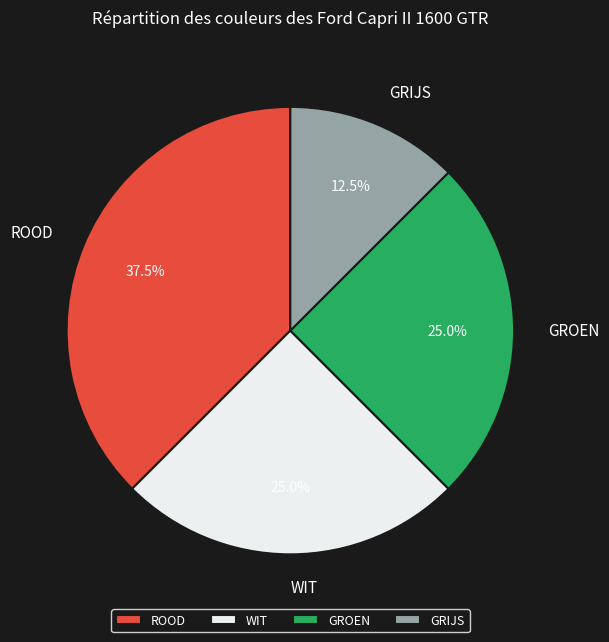

What is the ratio of the value at GROEN to the value at GRIJS?

2.0